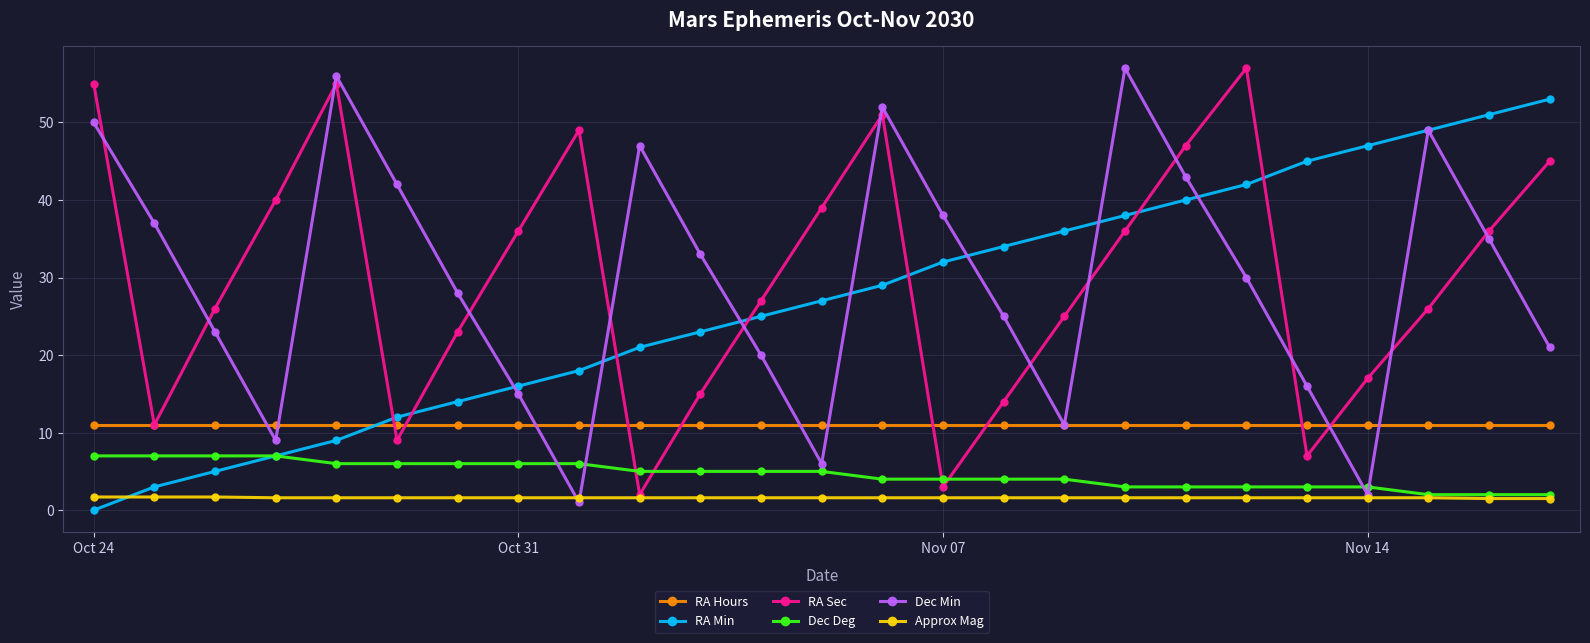

True or false: Dec Deg and RA Hours intersect in this chart.

False